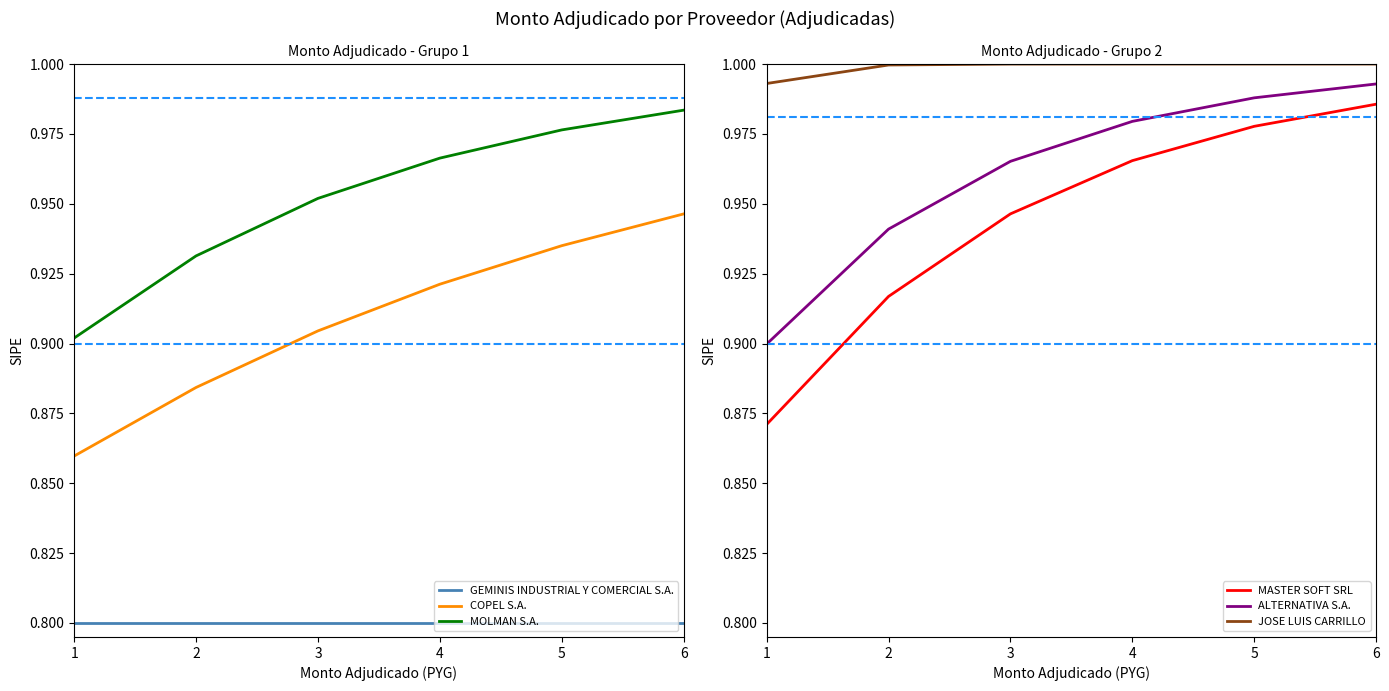

Between 1 and 5, which series saw the biggest shift?

MASTER SOFT SRL